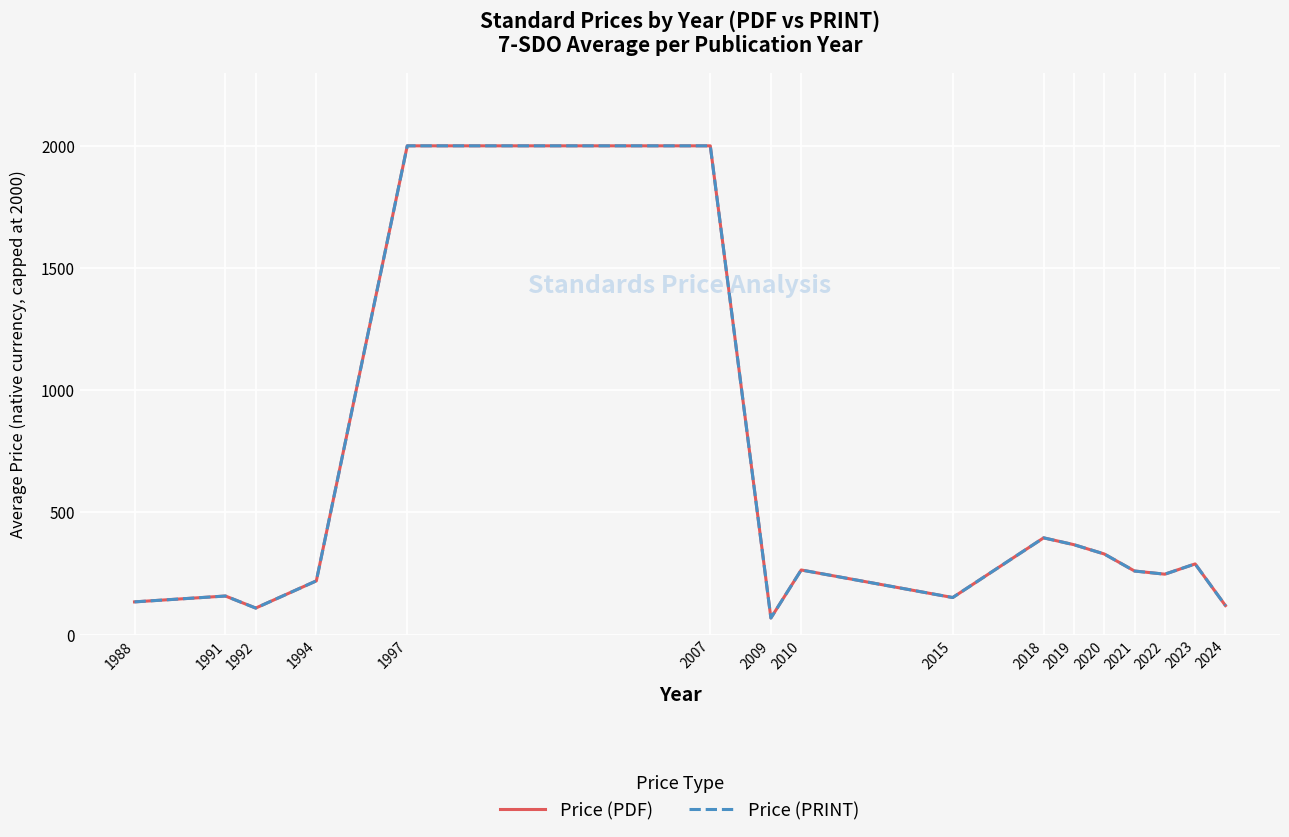

Does the chart have visible grid lines?

Yes